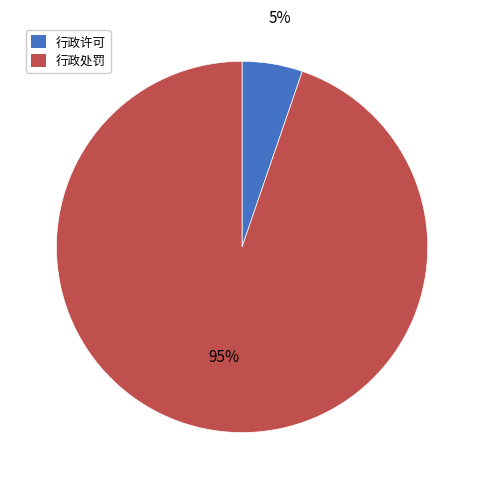

Does 行政处罚 represent more than half of the total?

Yes